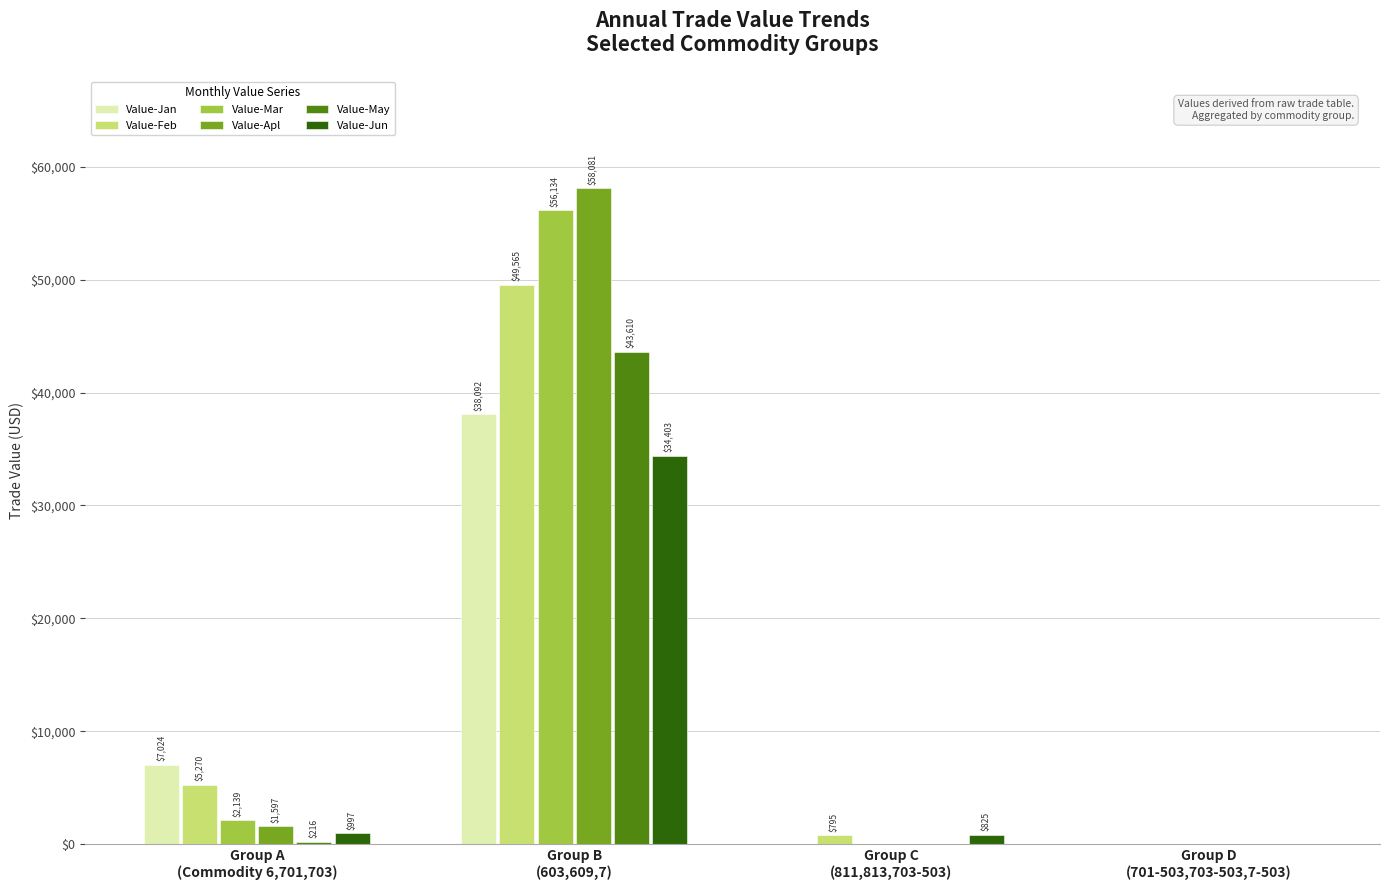

Which category has the highest value in the Value-May series?

Group B
(603,609,7)